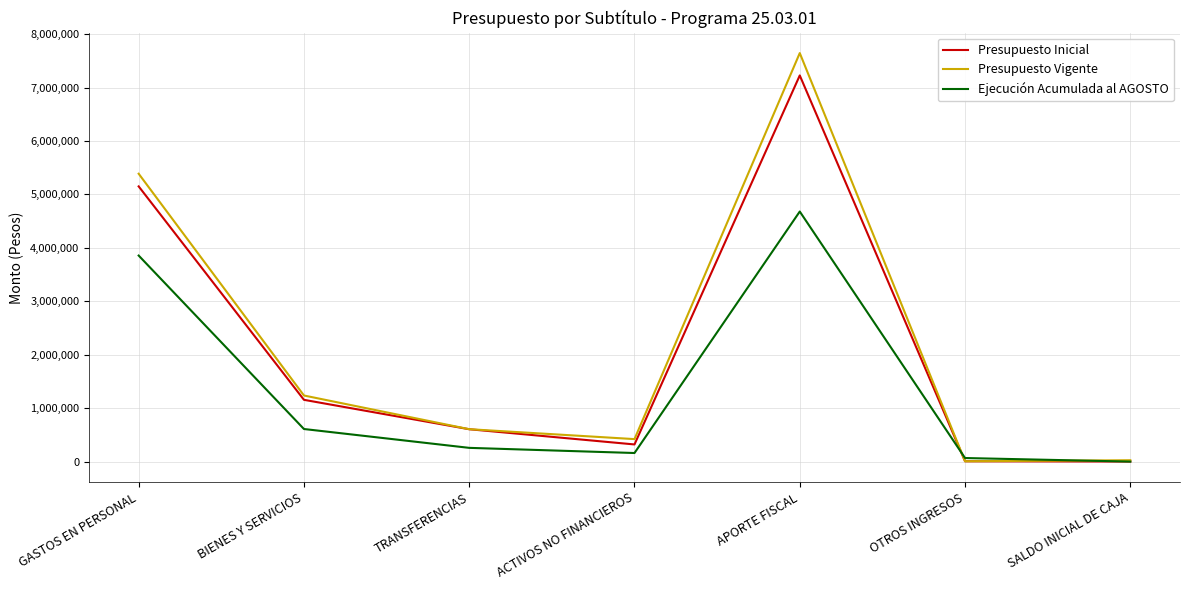

What is the maximum value for Presupuesto Inicial?

7225989